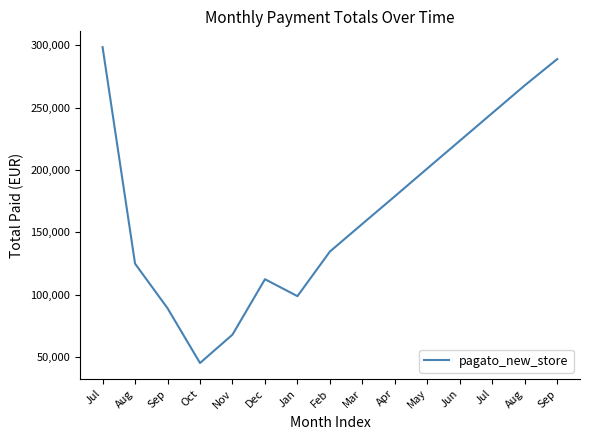

How many values exceed 156789?

8